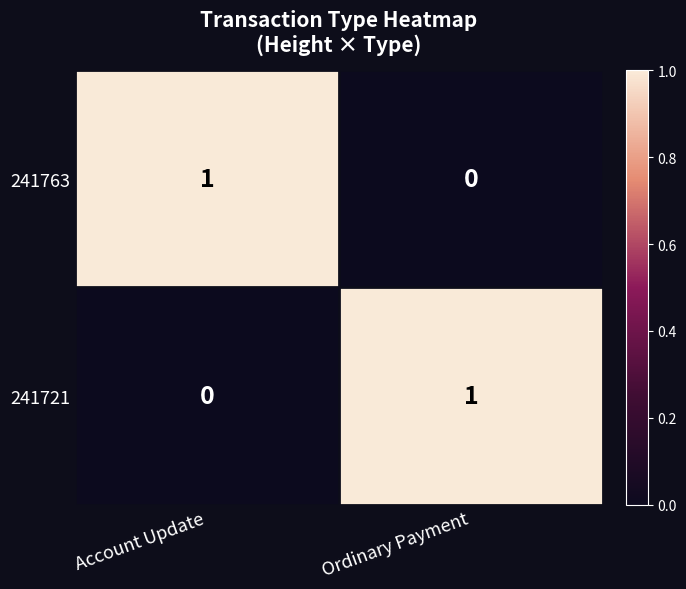

Rank the categories by 241721 value from lowest to highest.

Account Update, Ordinary Payment